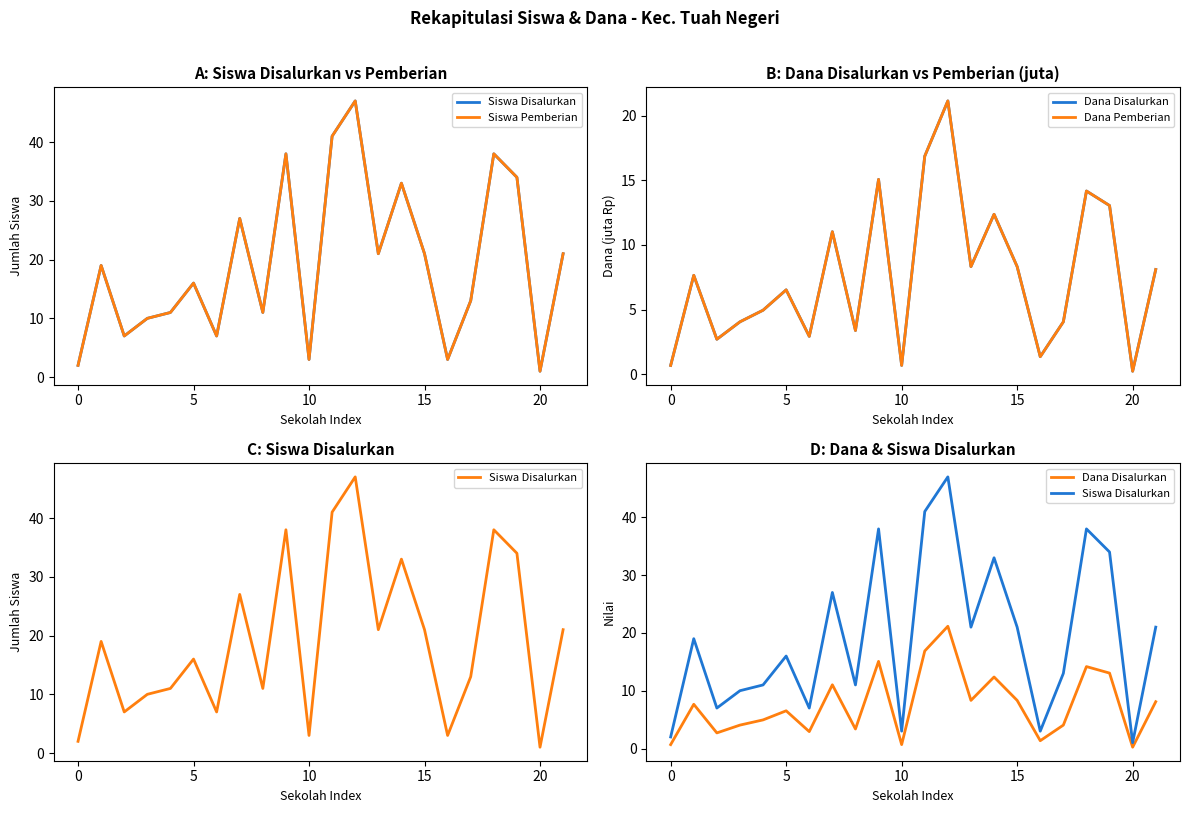

Which has a higher value, 10 or 13?

13